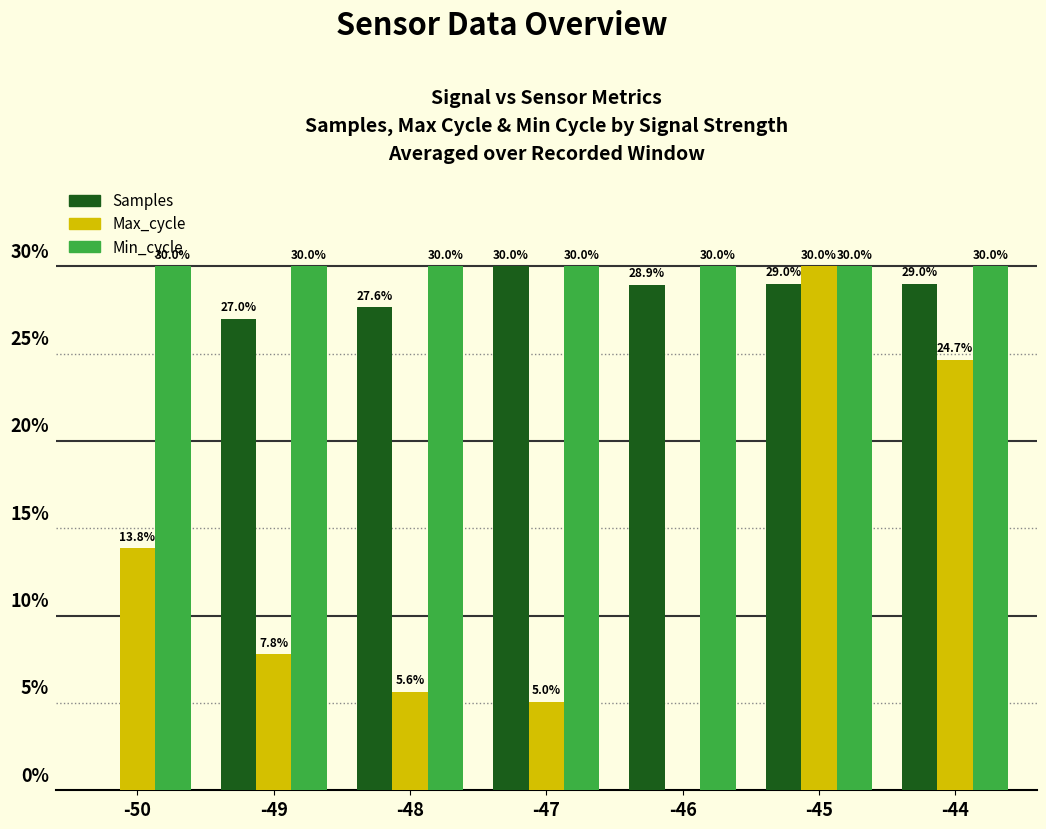

Which series changed the most between -46 and -44?

Max_cycle